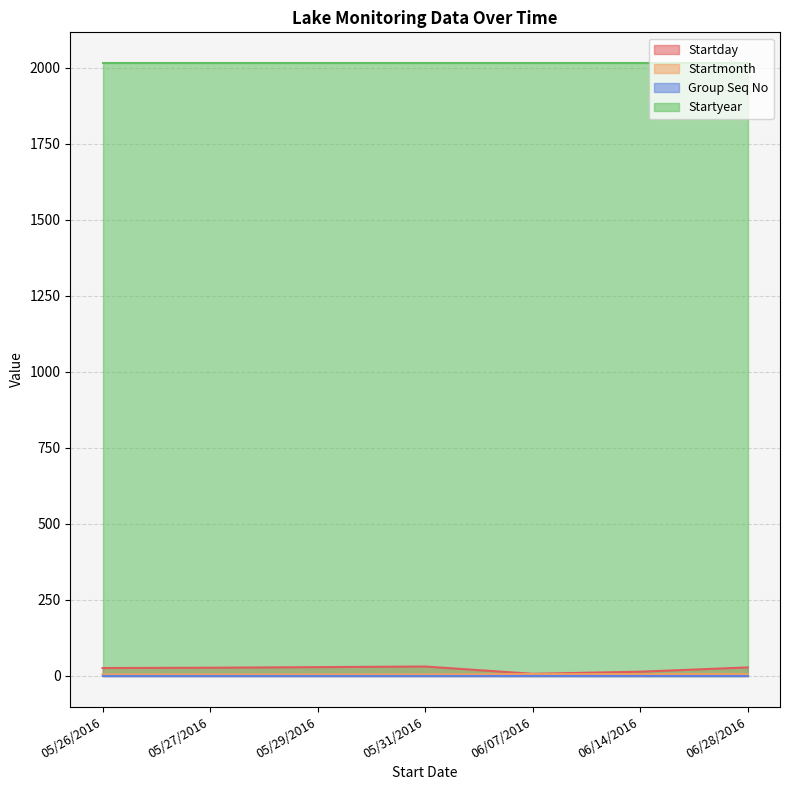

Which series has the largest total across all categories?

Startyear